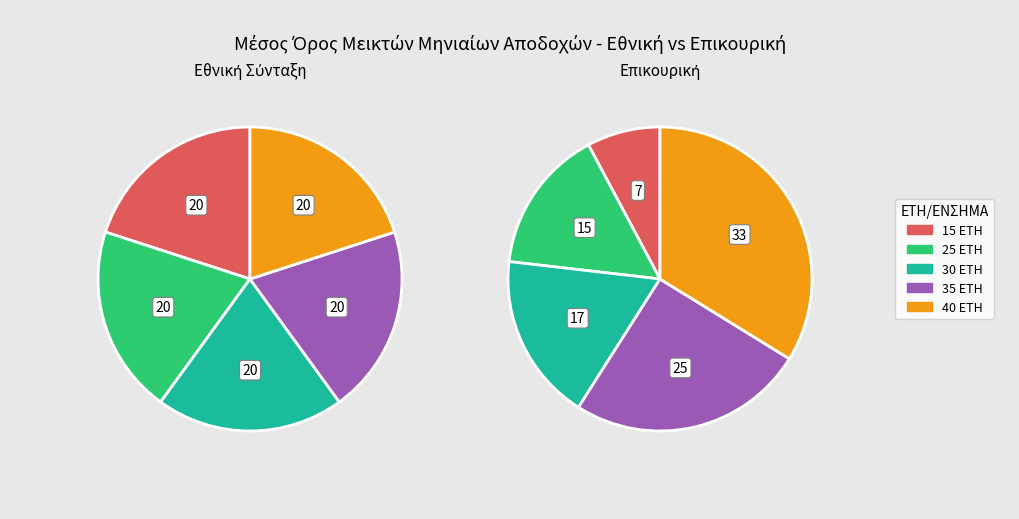

What is the smallest slice in the pie chart?

15 ΕΤΗ